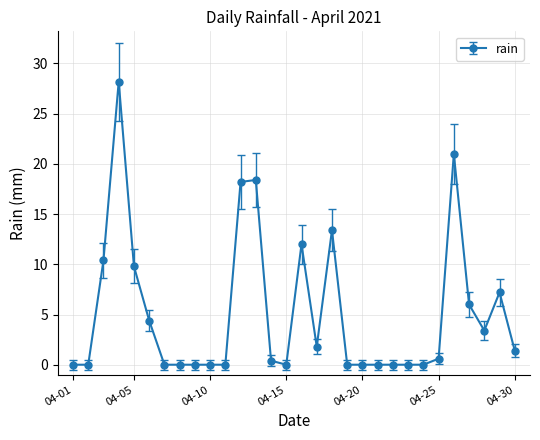

What is the average value?

5.2